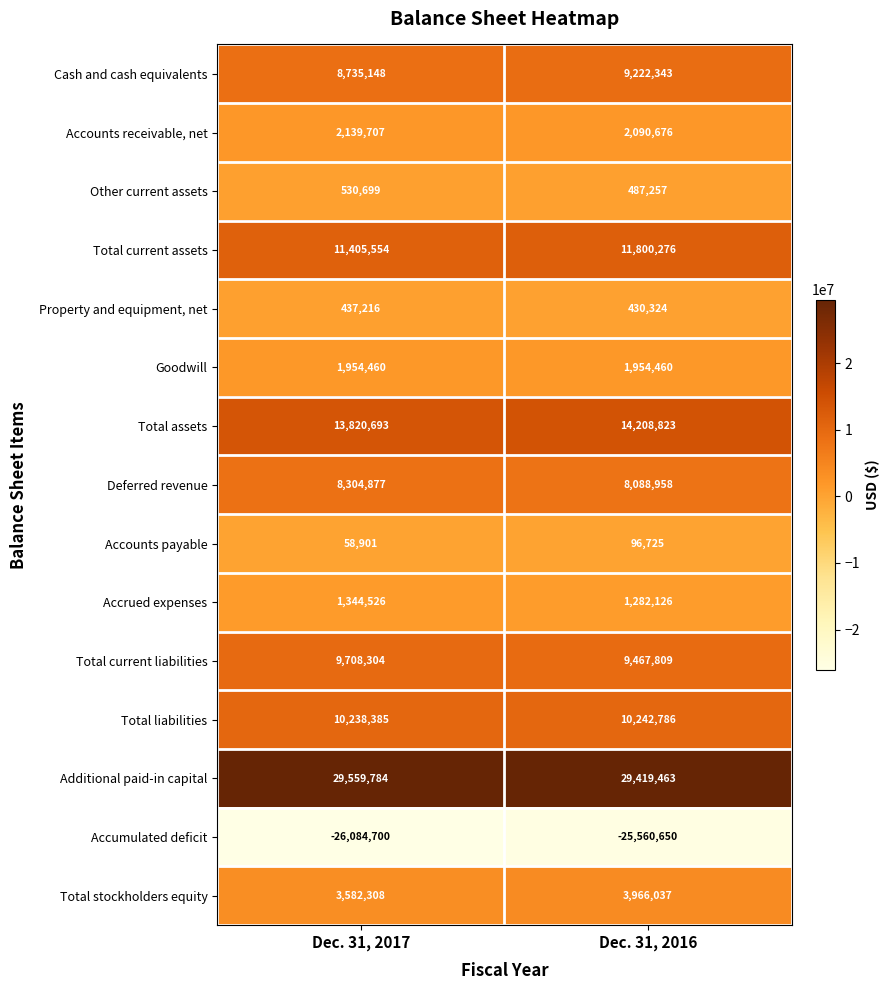

Which label corresponds to the largest value in the chart?

Dec. 31, 2017